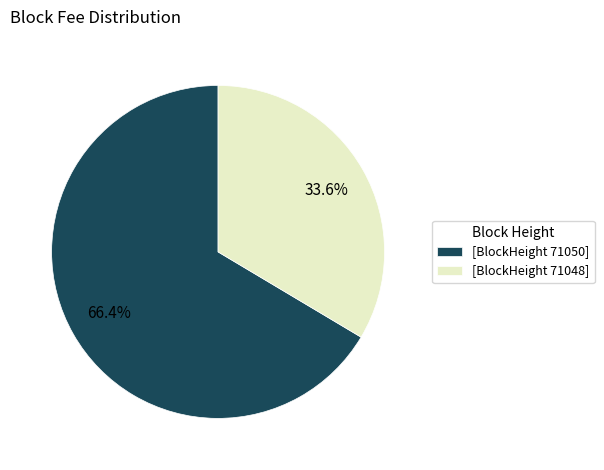

Count the number of slices in the pie.

2